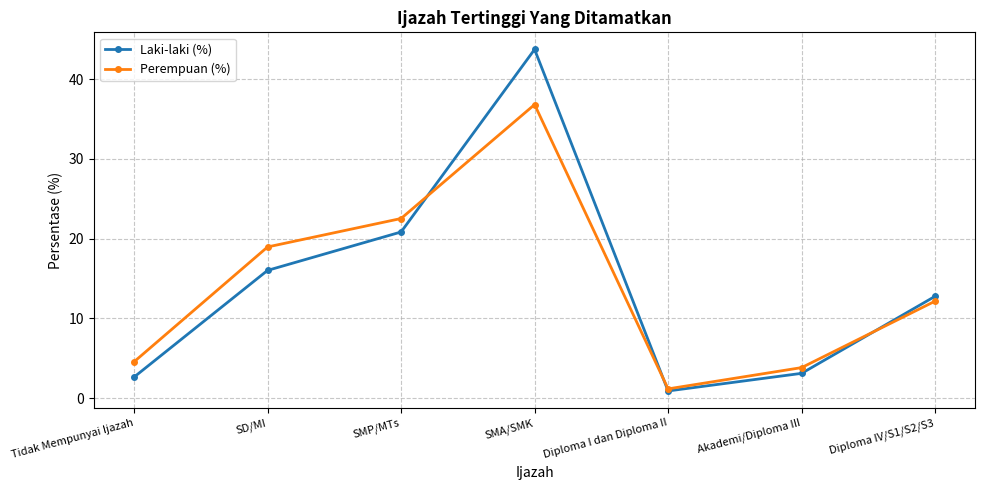

List the series in order of their peak value, highest first.

Laki-laki (%), Perempuan (%)